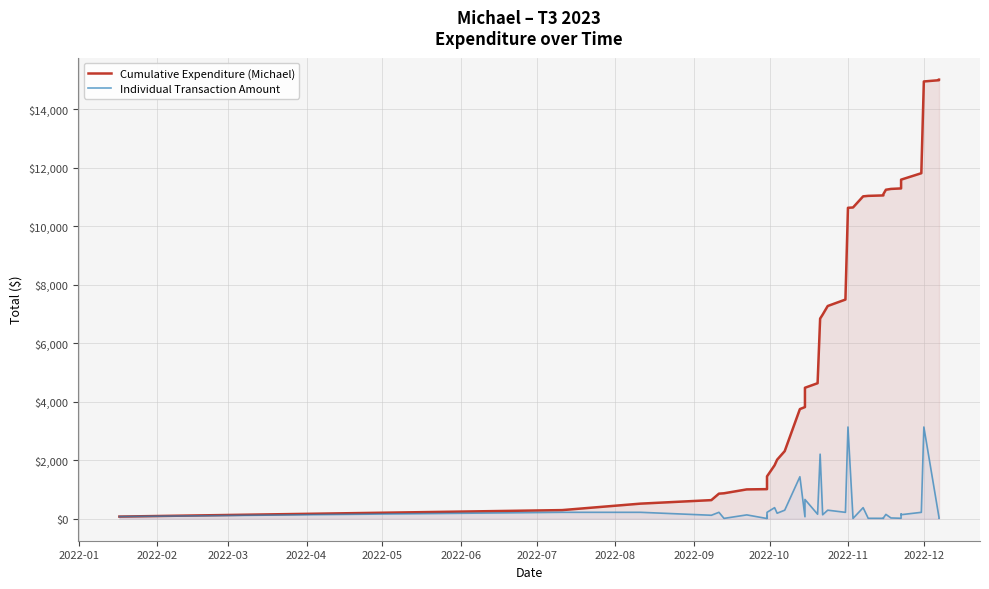

True or false: Individual Transaction Amount has a value of 127.2 at 2022-01.

False